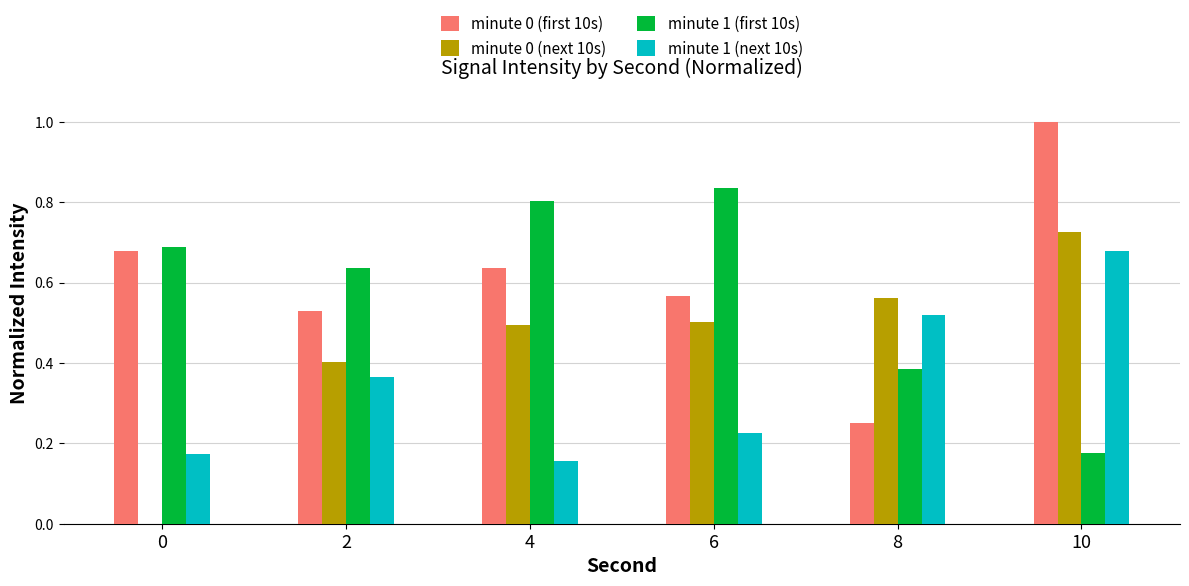

What is the sum of all minute 0 (next 10s) values?

2.7